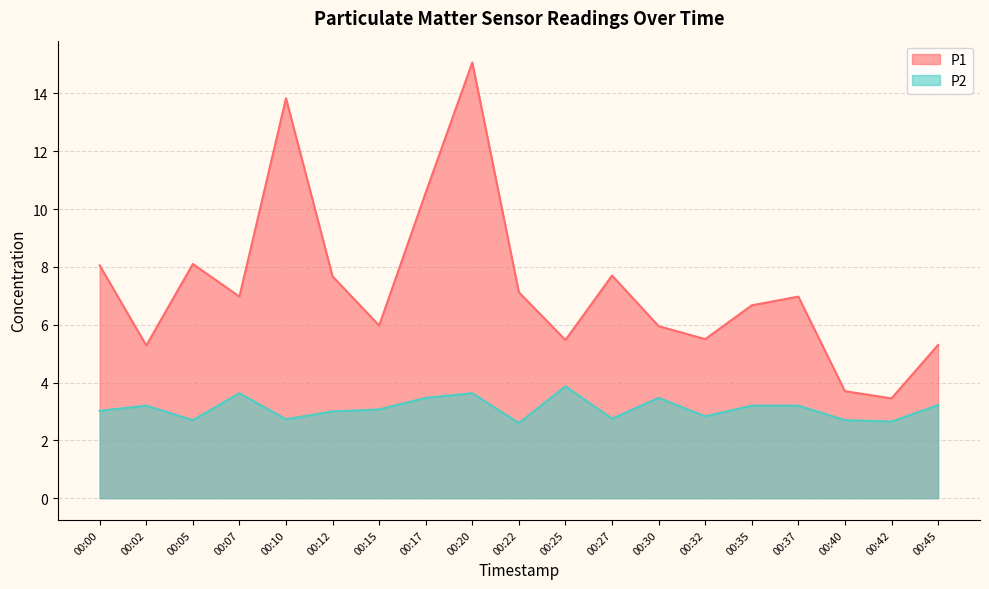

True or false: P2 and P1 intersect in this chart.

False